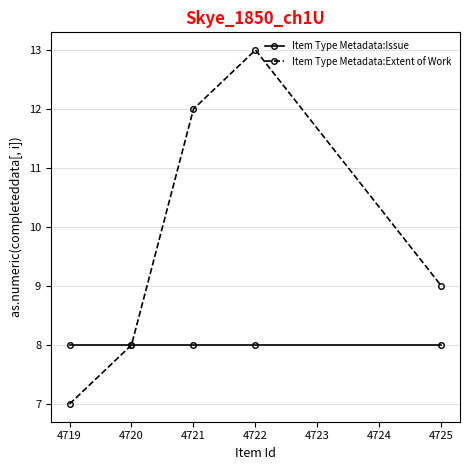

Is it true that Item Type Metadata:Extent of Work equals 9 at 4725?

True